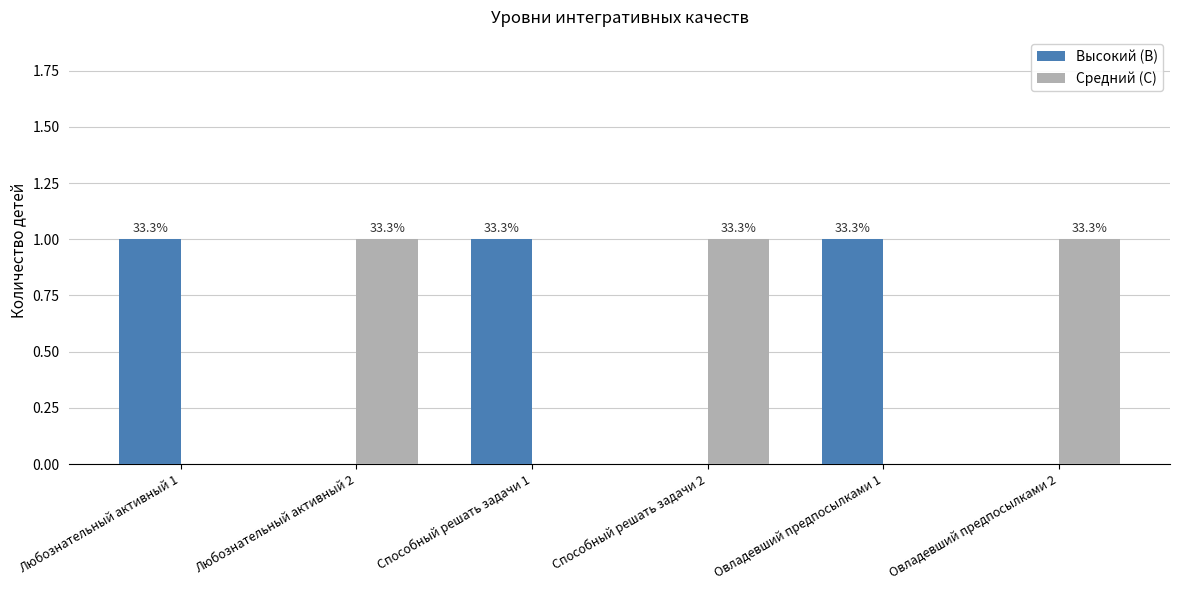

How many groups of bars are there?

6